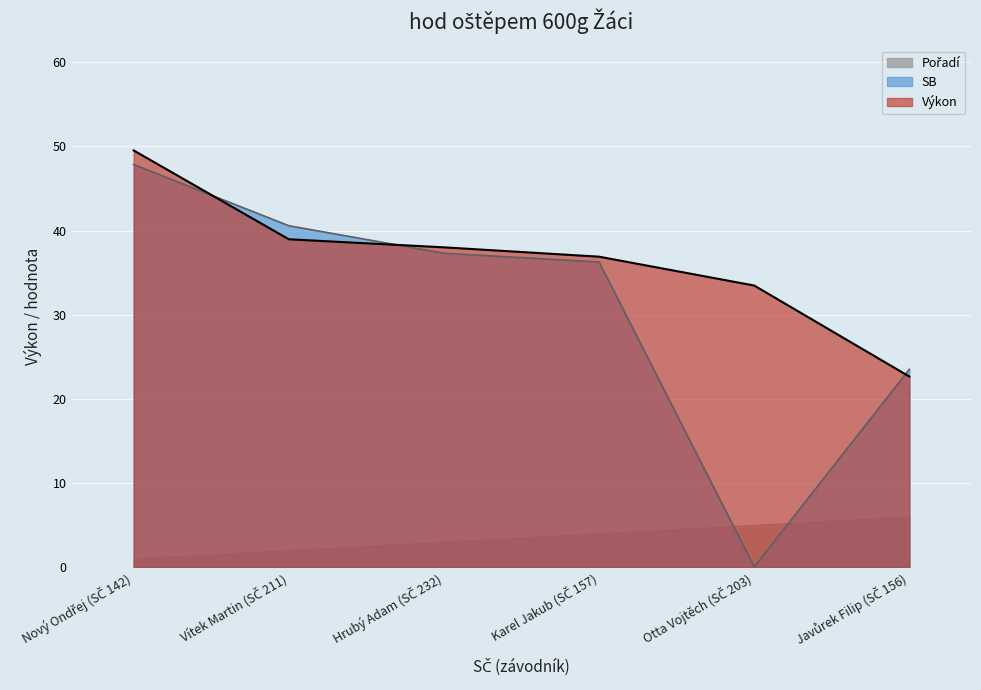

What is the highest value of the Výkon series?

49.5